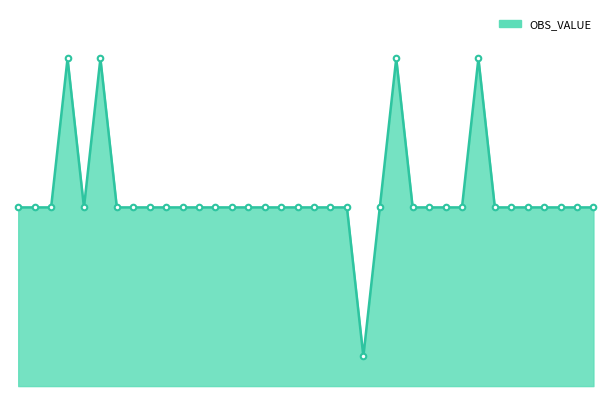

Does the chart display data point markers on the line(s)?

No